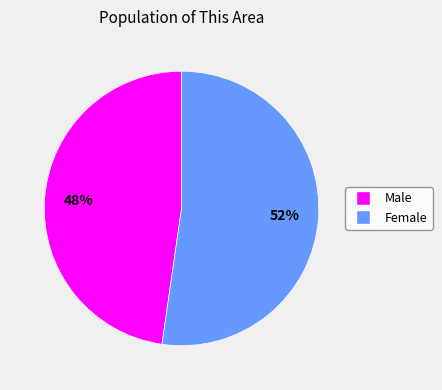

Does Male represent more than half of the total?

No